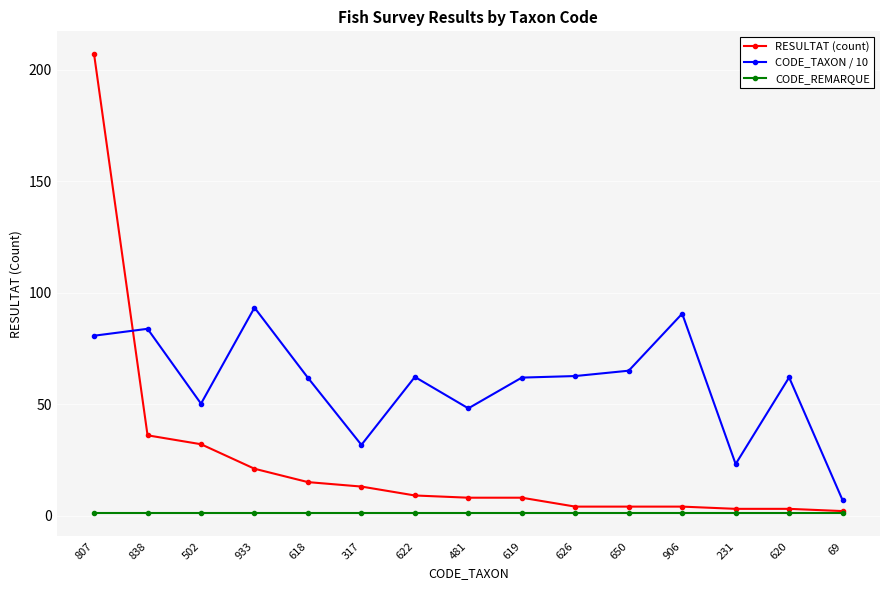

The value of CODE_TAXON / 10 at 69 is 6.9. True or false?

True